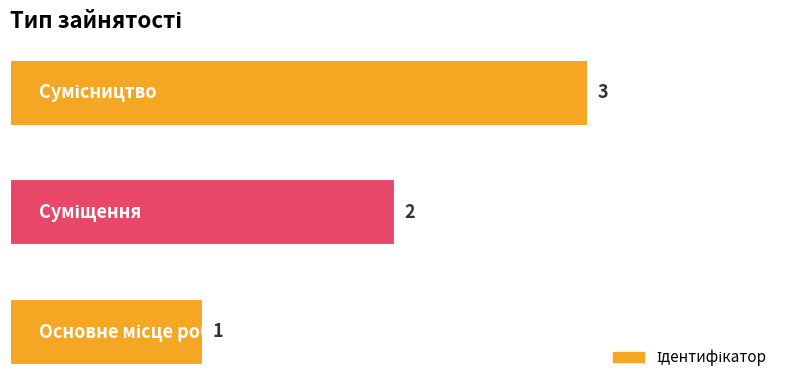

What is the maximum value shown in the chart?

3